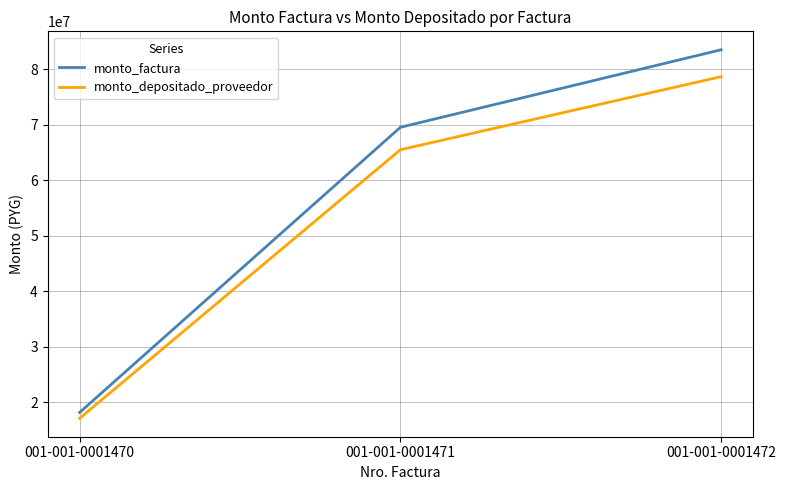

The monto_depositado_proveedor series shows 65515751 at 001-001-0001471. True or false?

True